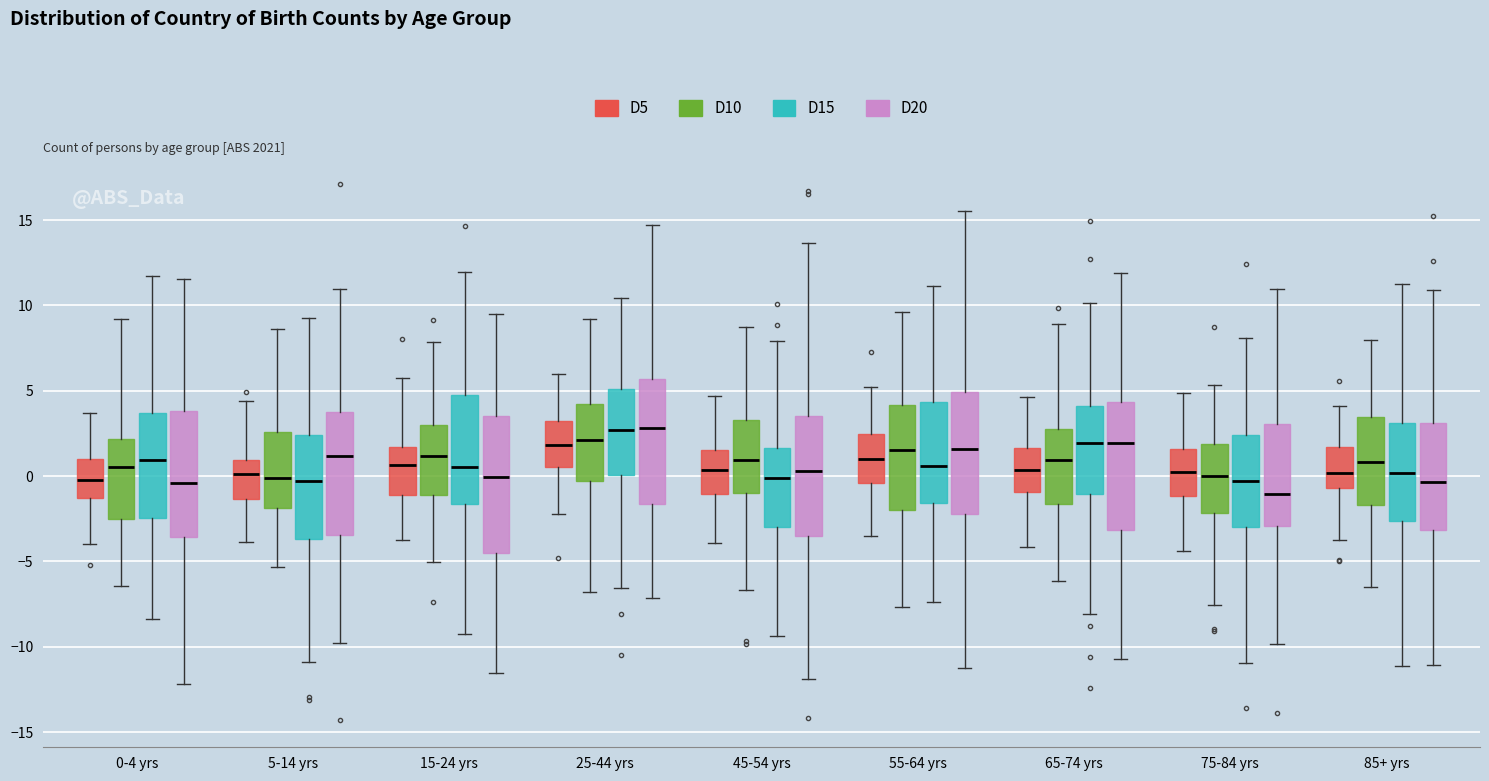

Comparing the boxes themselves (not the whiskers), which one is the tallest?

15-24 yrs (D20)